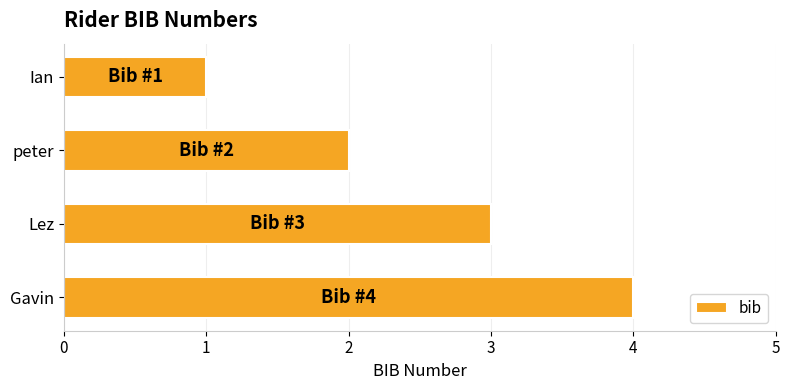

What is the approximate value at Gavin?

4